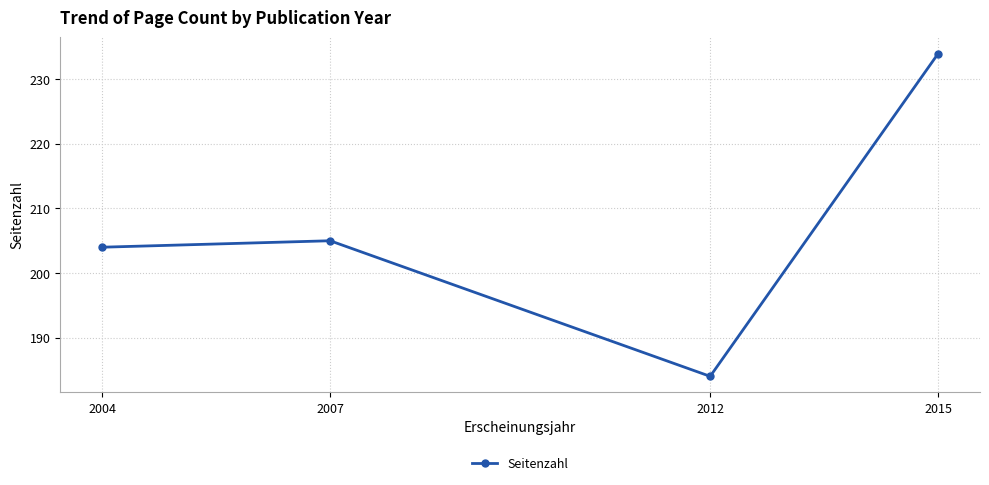

At which category does the data reach its first local valley?

2012